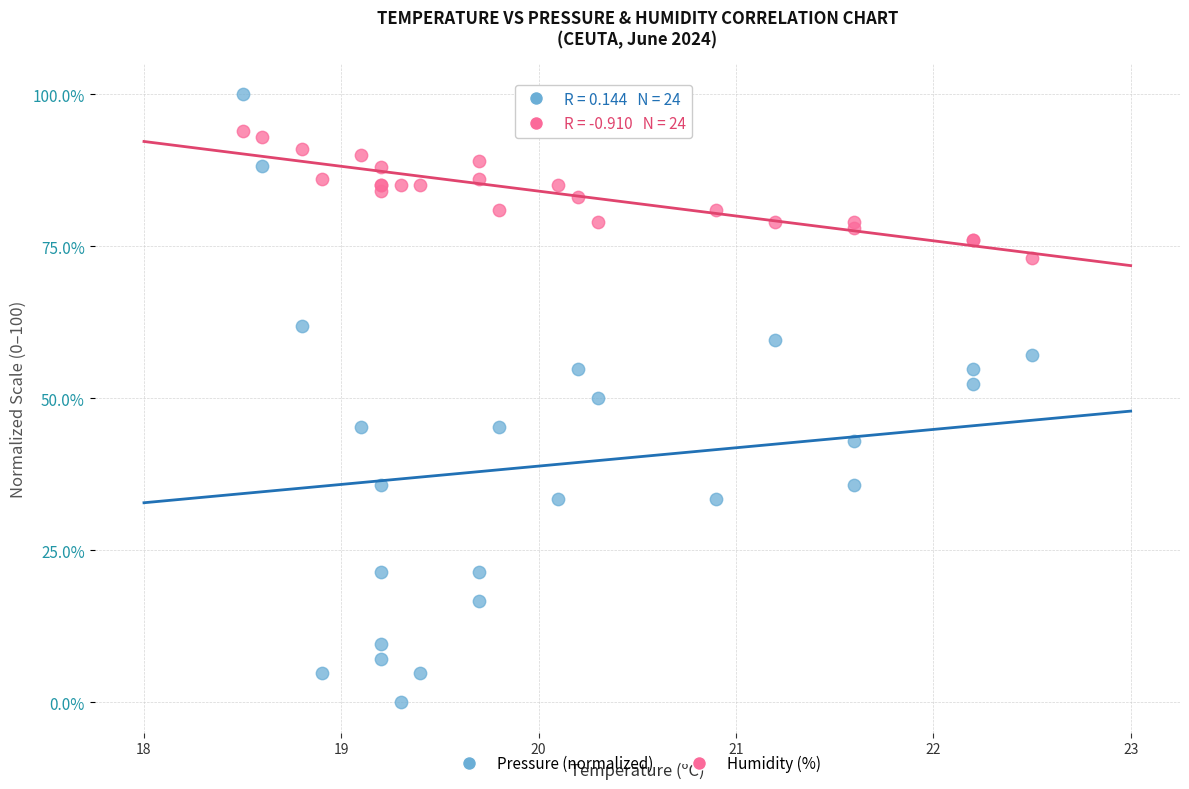

Which series contains the highest Y value?

Pressure (normalized)